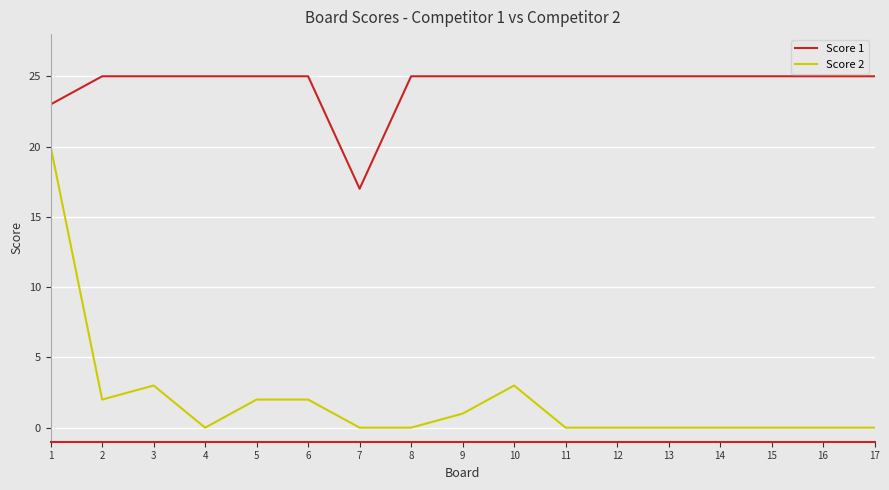

What is the difference between the second highest and minimum values in the Score 2 series?

3